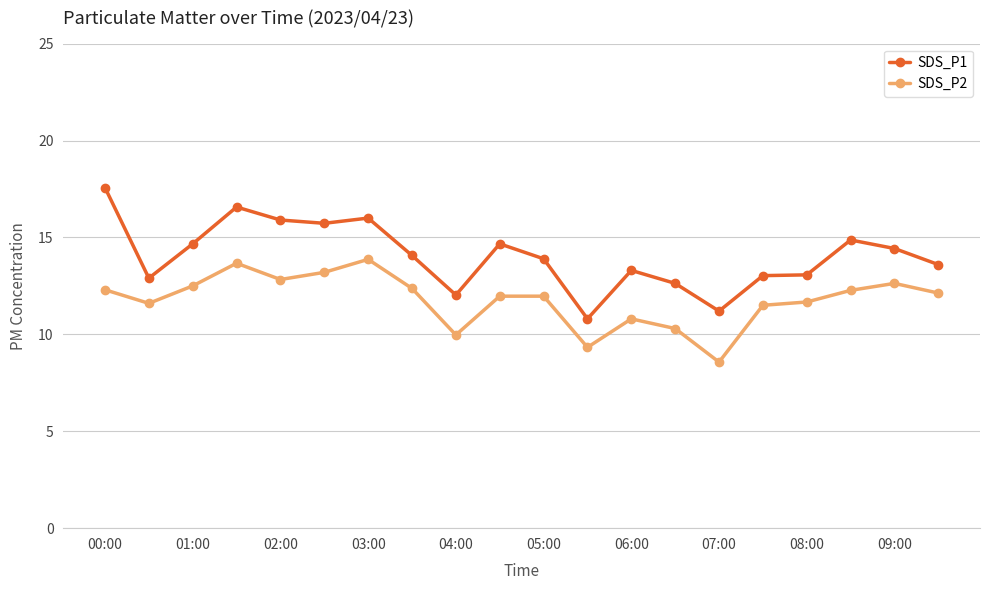

Which series has the widest spread of values?

SDS_P1